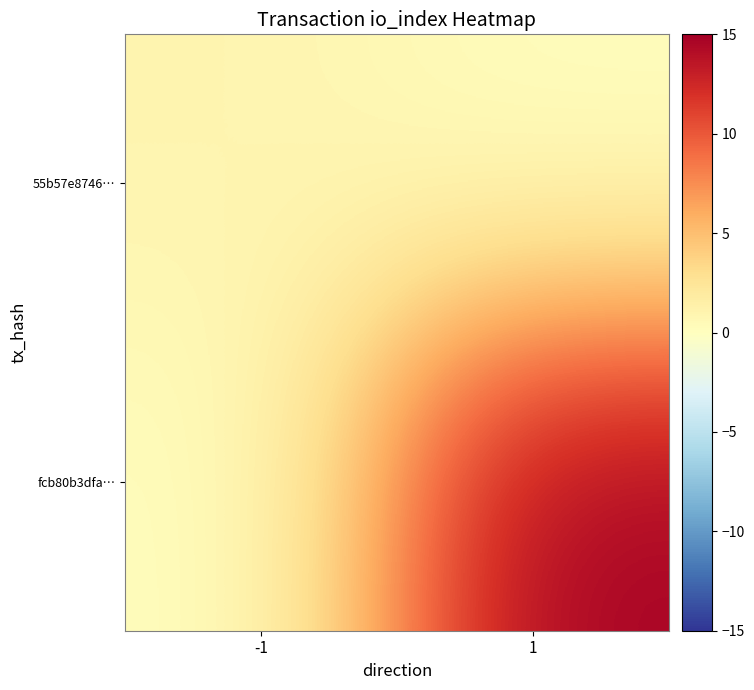

What is the greatest value displayed?

15